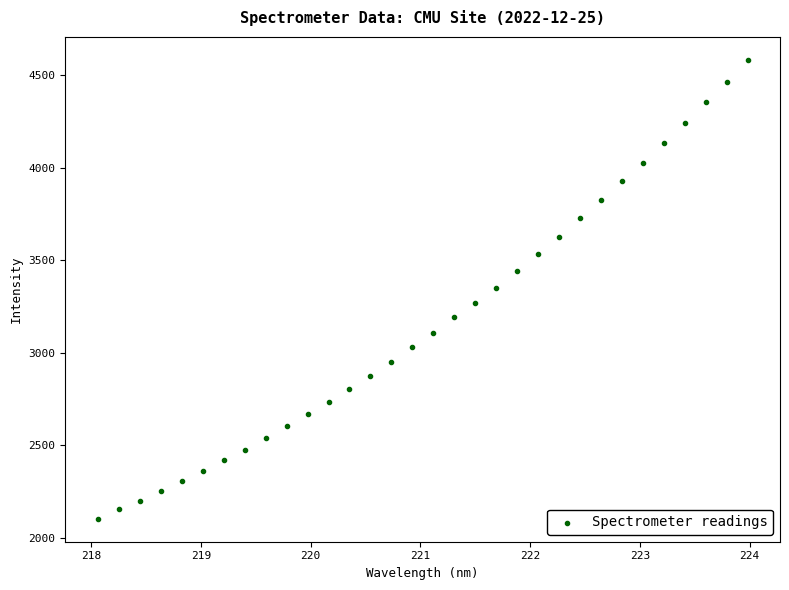

What is the range of X values (max minus min)?

5.9